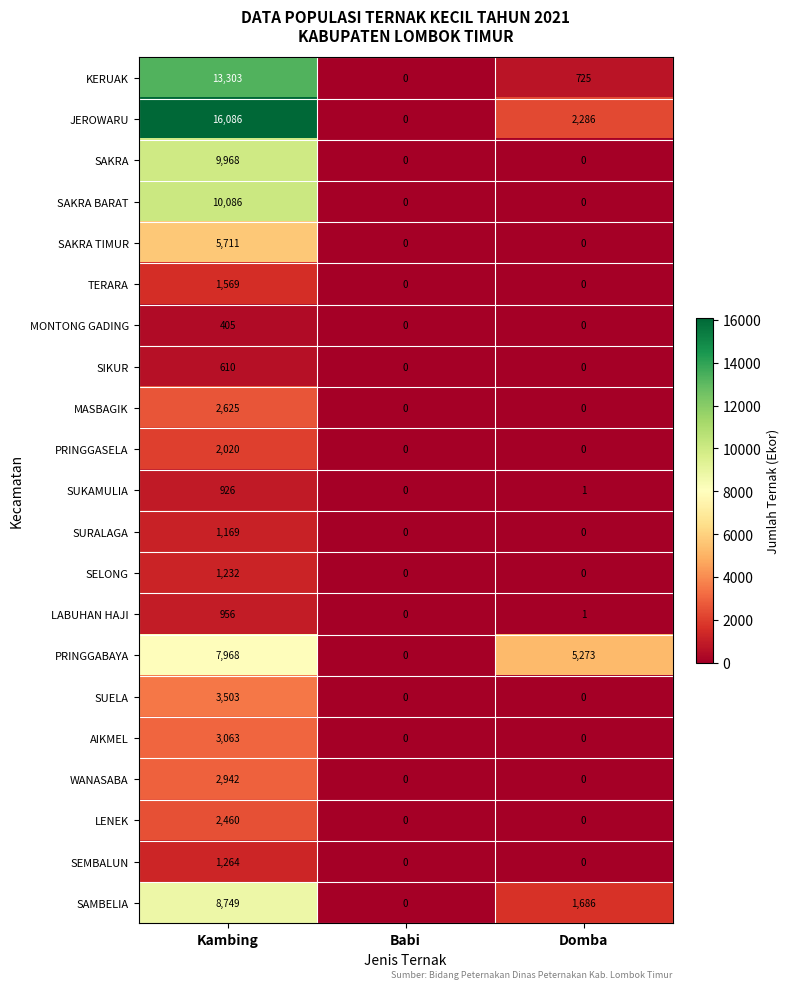

Rank the series by their maximum value, from lowest to highest.

MONTONG GADING, SIKUR, SUKAMULIA, LABUHAN HAJI, SURALAGA, SELONG, SEMBALUN, TERARA, PRINGGASELA, LENEK, MASBAGIK, WANASABA, AIKMEL, SUELA, SAKRA TIMUR, PRINGGABAYA, SAMBELIA, SAKRA, SAKRA BARAT, KERUAK, JEROWARU